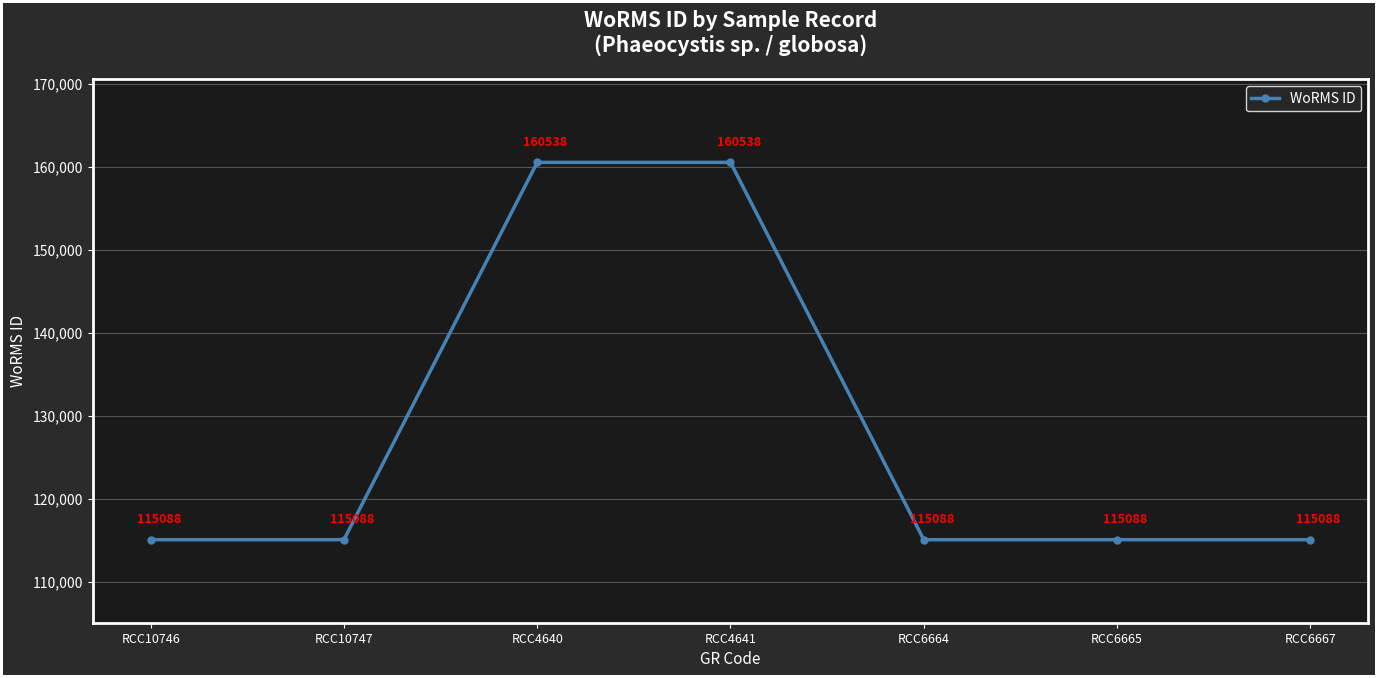

What is the sum of all values?

896516